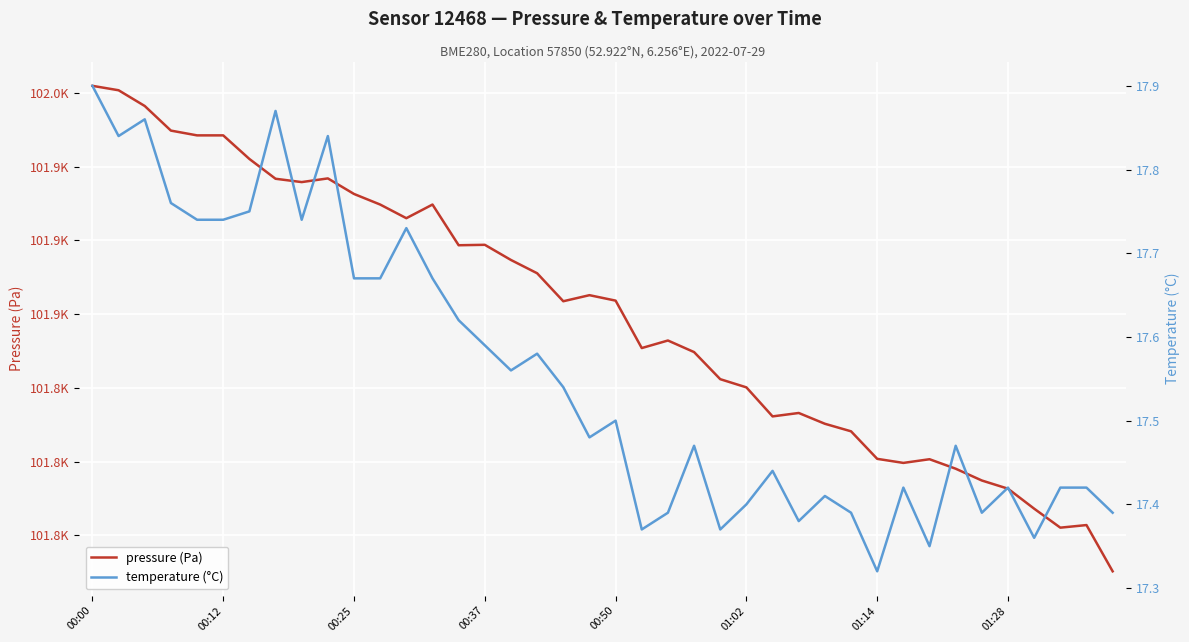

What is the sum of the pressure (Pa) values at 01:02 and 01:14?

203863.3